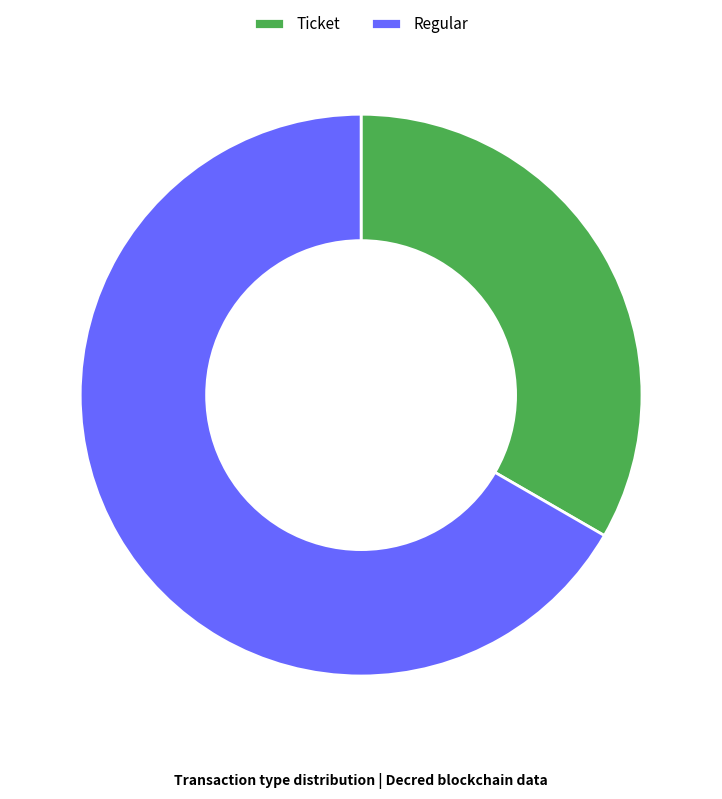

Do Ticket and Regular together represent more than half of the pie?

Yes